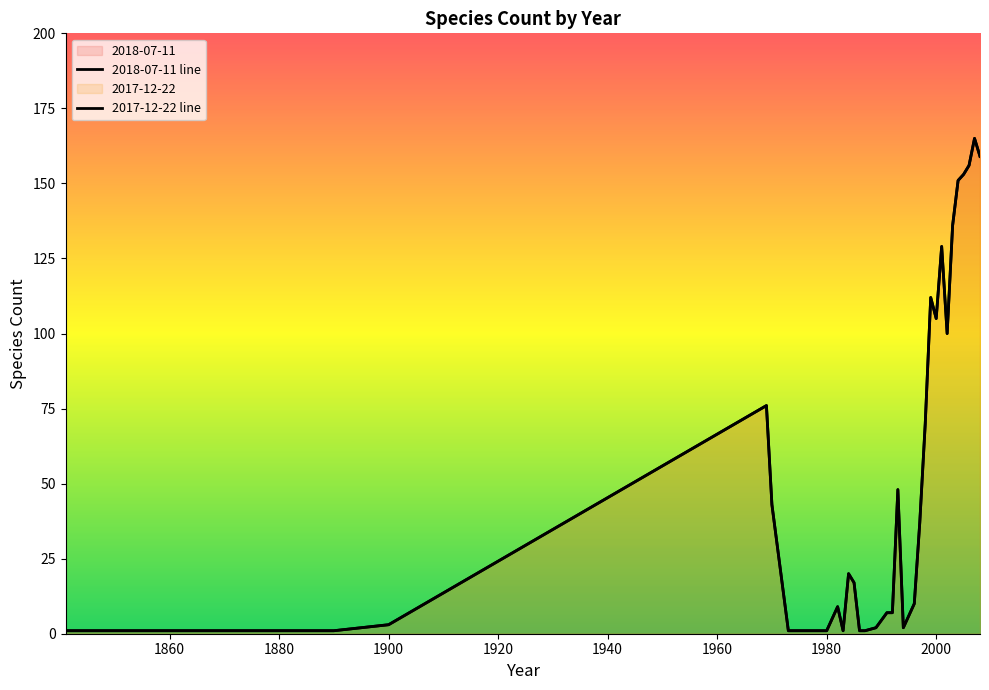

Reading right to left, transcribe all the data shown in this chart.

2018-07-11 line: 159	165	156	153	151	136	100	129	105	112	70	37	10	2	48	7	7	2	1	1	17	20	1	9	1	1	1	43	76	3	1	1
2017-12-22 line: 159	165	156	153	151	136	100	129	105	112	70	37	10	2	48	7	7	2	1	1	17	20	1	9	1	1	1	43	76	3	1	1